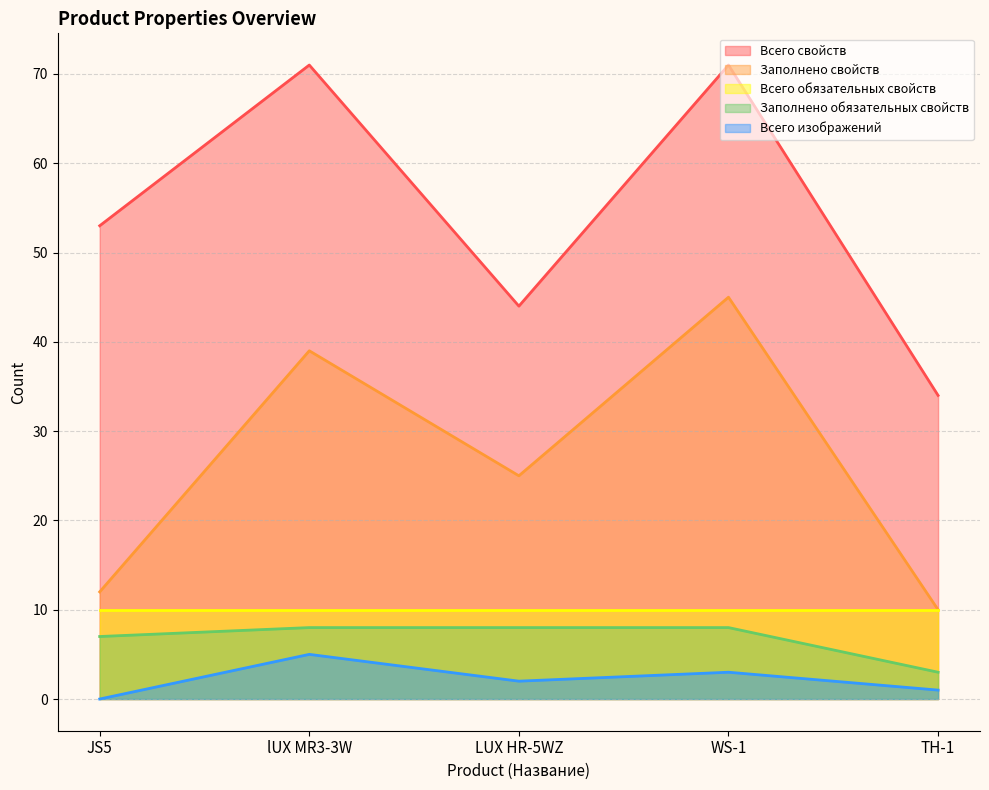

Does the chart display data point markers on the line(s)?

No